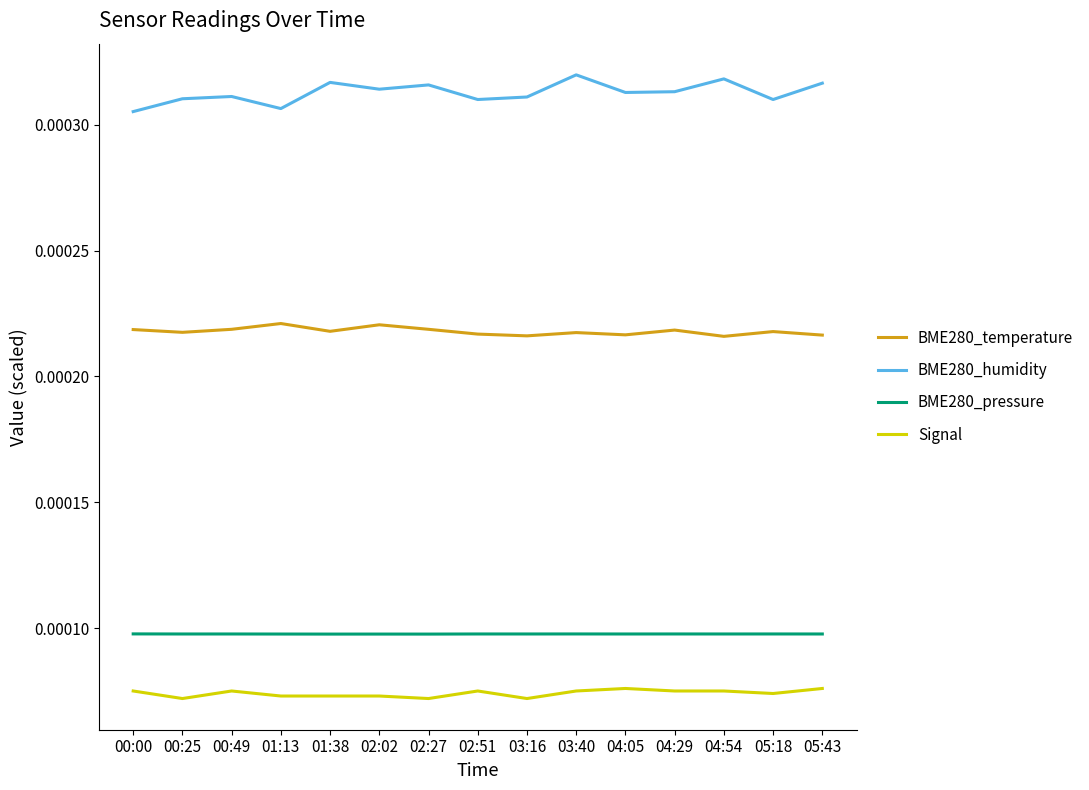

Which series has the largest range (max minus min)?

BME280_humidity